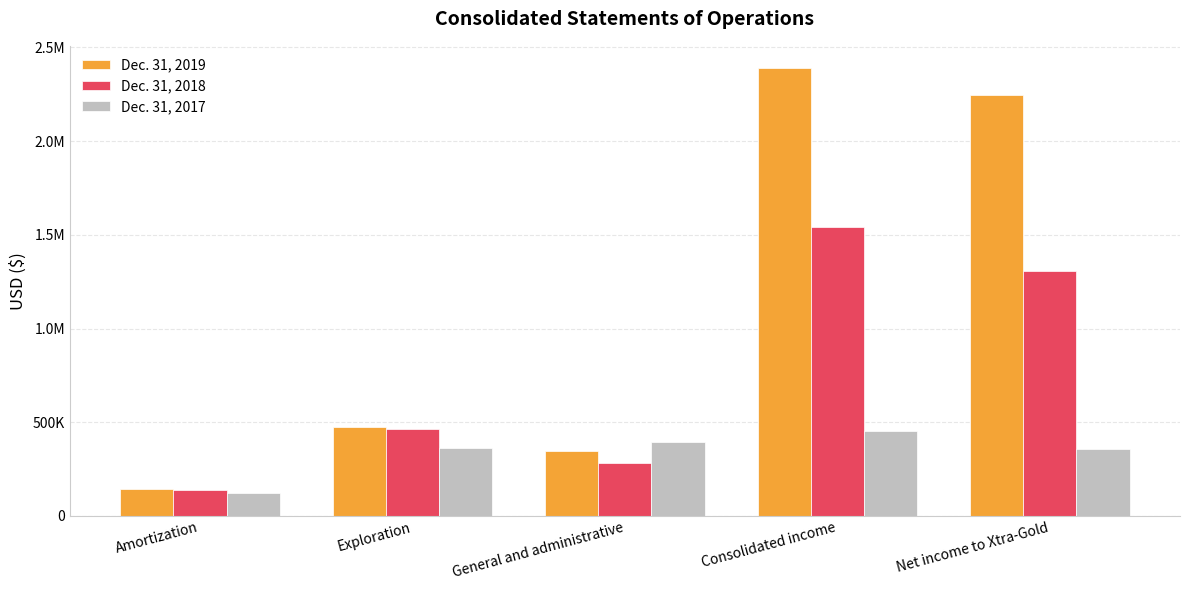

Are the bars grouped side by side (vs. stacked)?

Yes